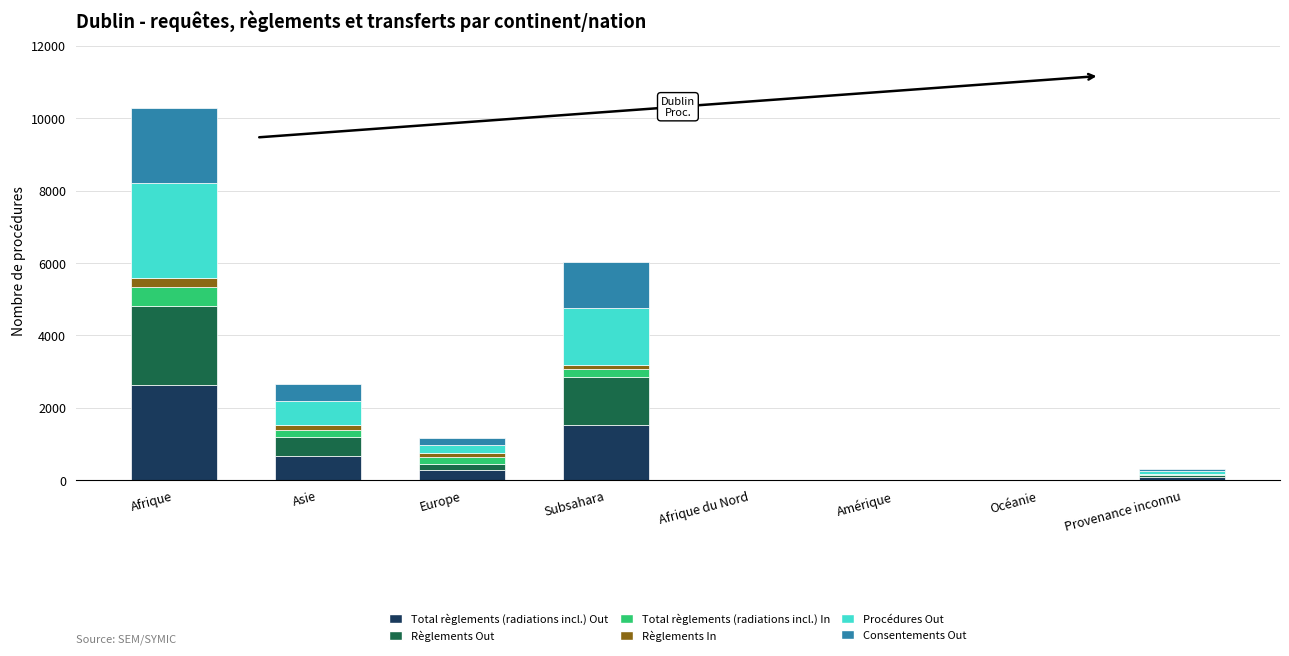

At which category is the sum across all series the highest?

Afrique